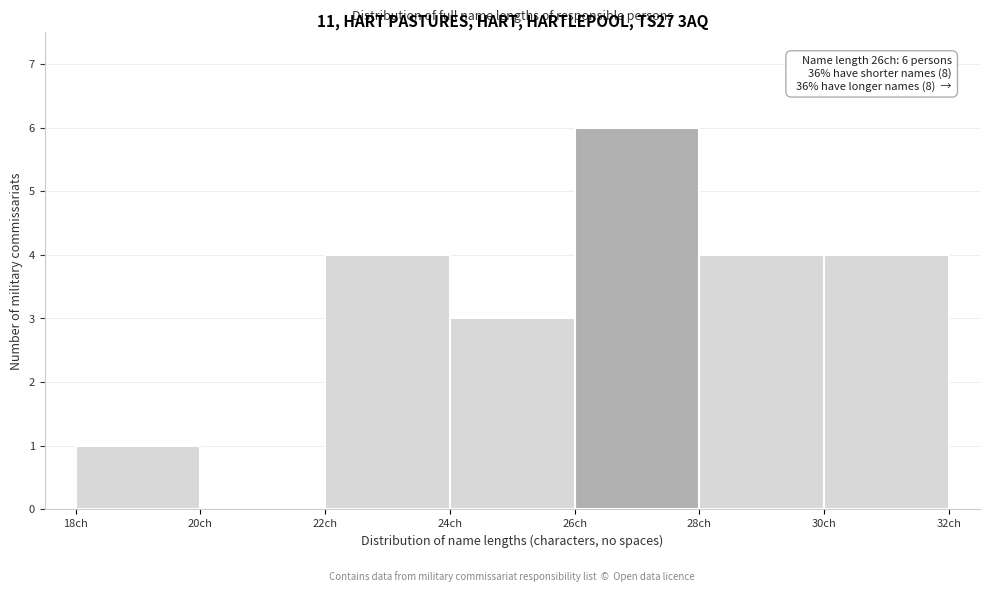

Which range on the x-axis has the tallest bar?

26 to 28